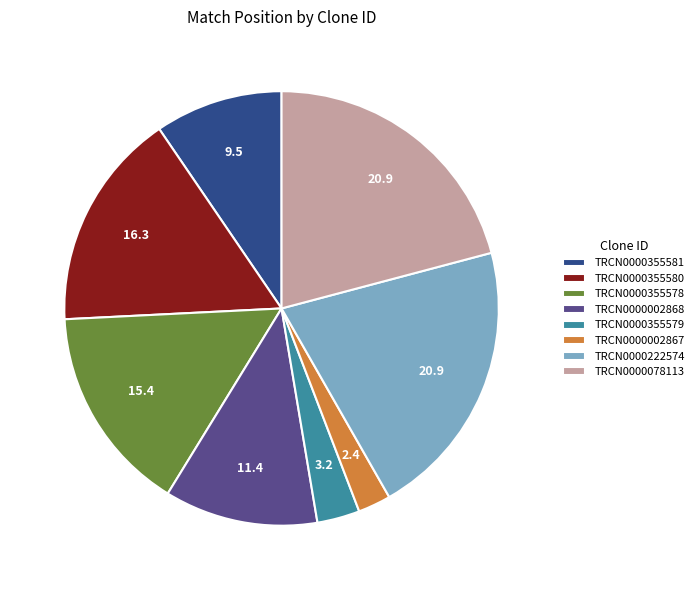

Is TRCN0000355581 the majority of the pie?

No